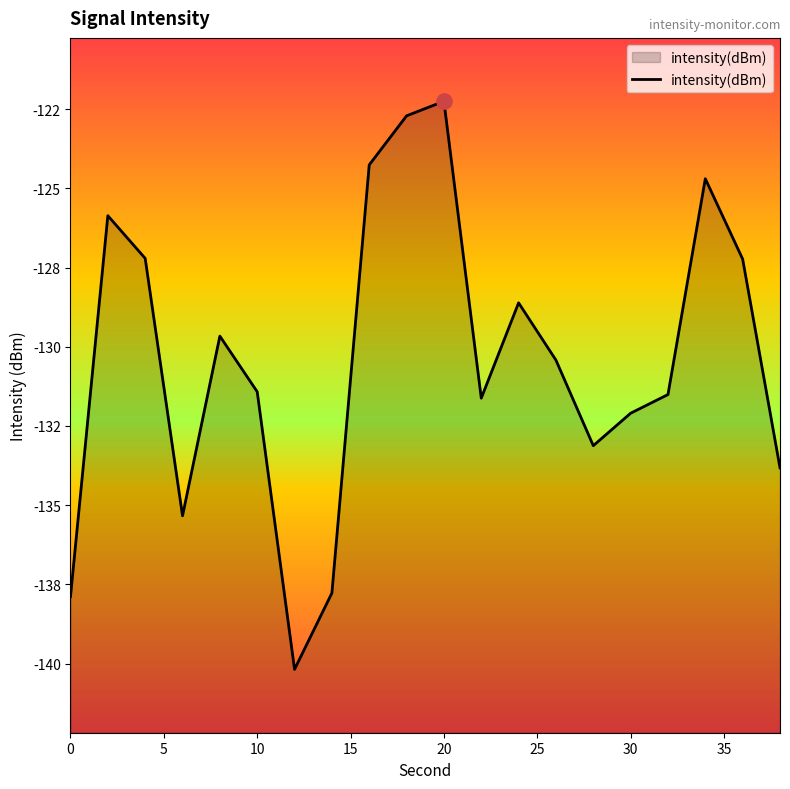

Between 20 and 0, which is larger?

20